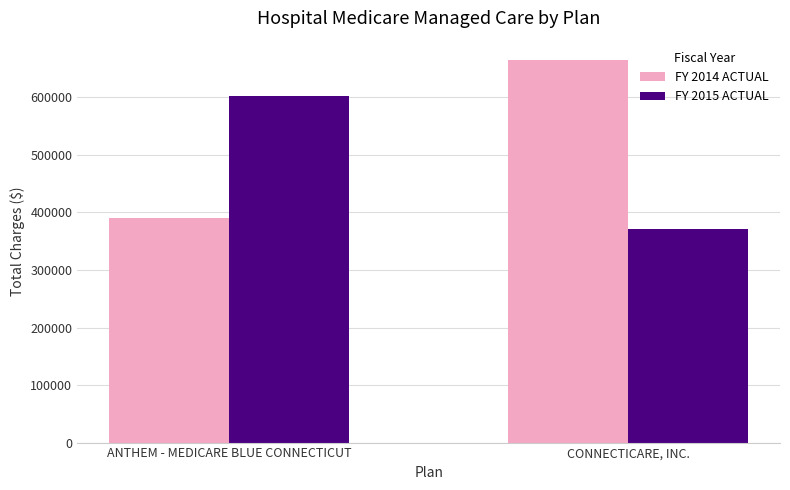

What is the difference between the FY 2014 ACTUAL values at ANTHEM - MEDICARE BLUE CONNECTICUT and CONNECTICARE, INC.?

275425